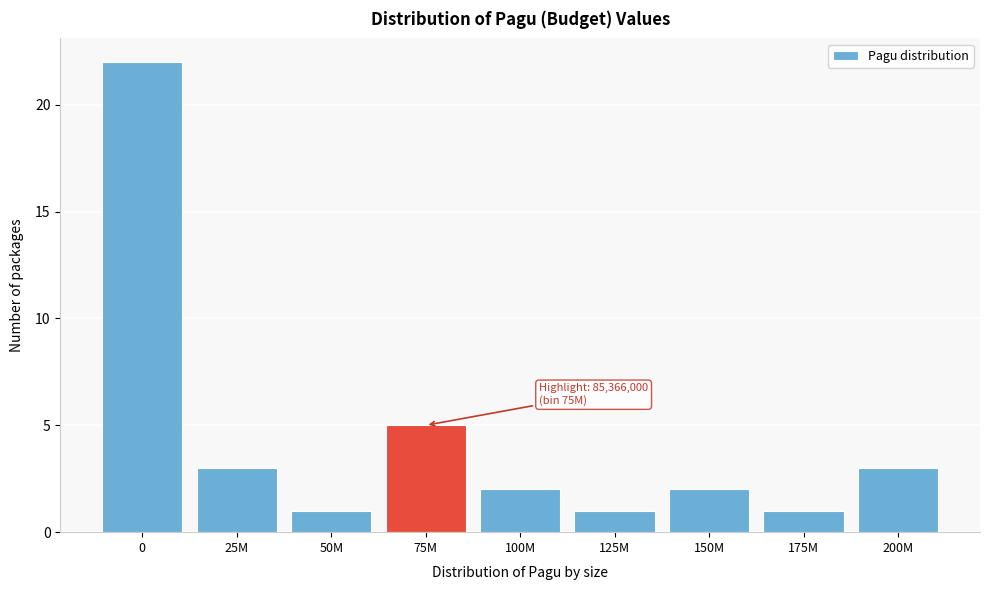

Reading right to left, extract all data points from this chart.

200M=3	175M=1	150M=2	125M=1	100M=2	75M=5	50M=1	25M=3	0=22